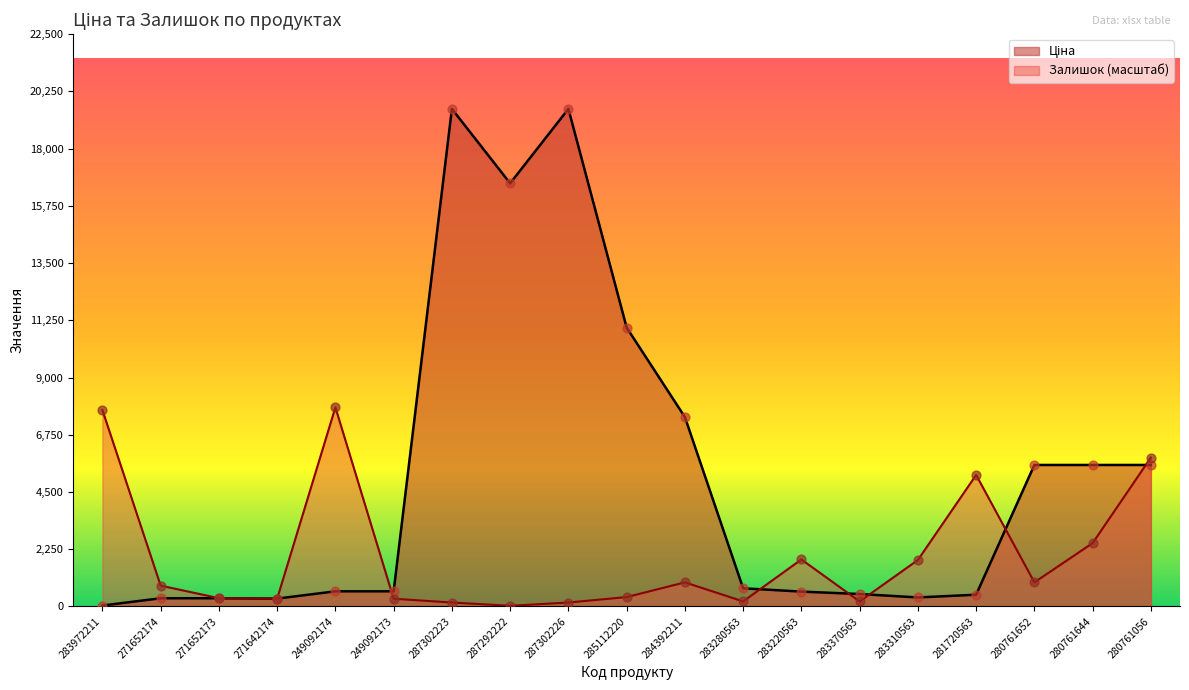

Which series has the widest spread of Y values?

Ціна